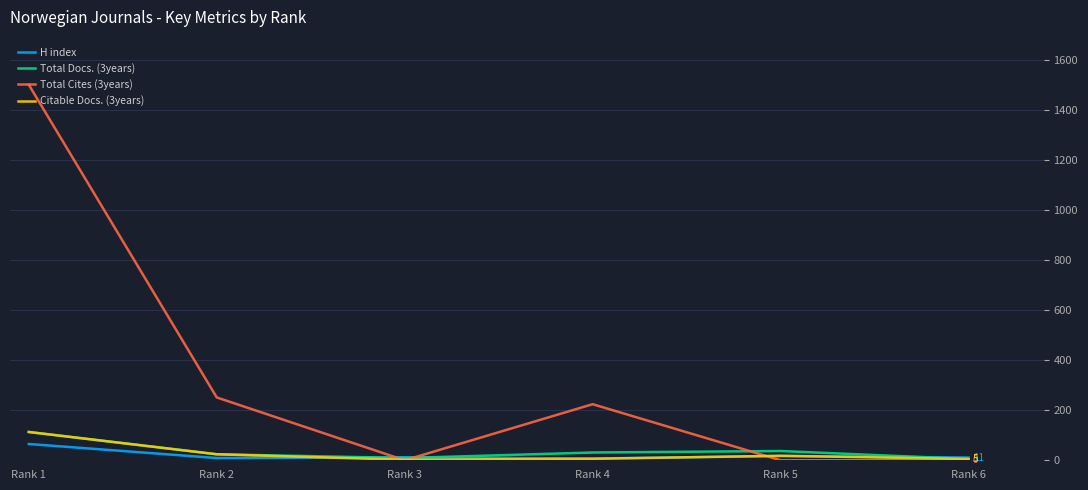

What is the difference between the second highest and minimum values in the Citable Docs. (3years) series?

22